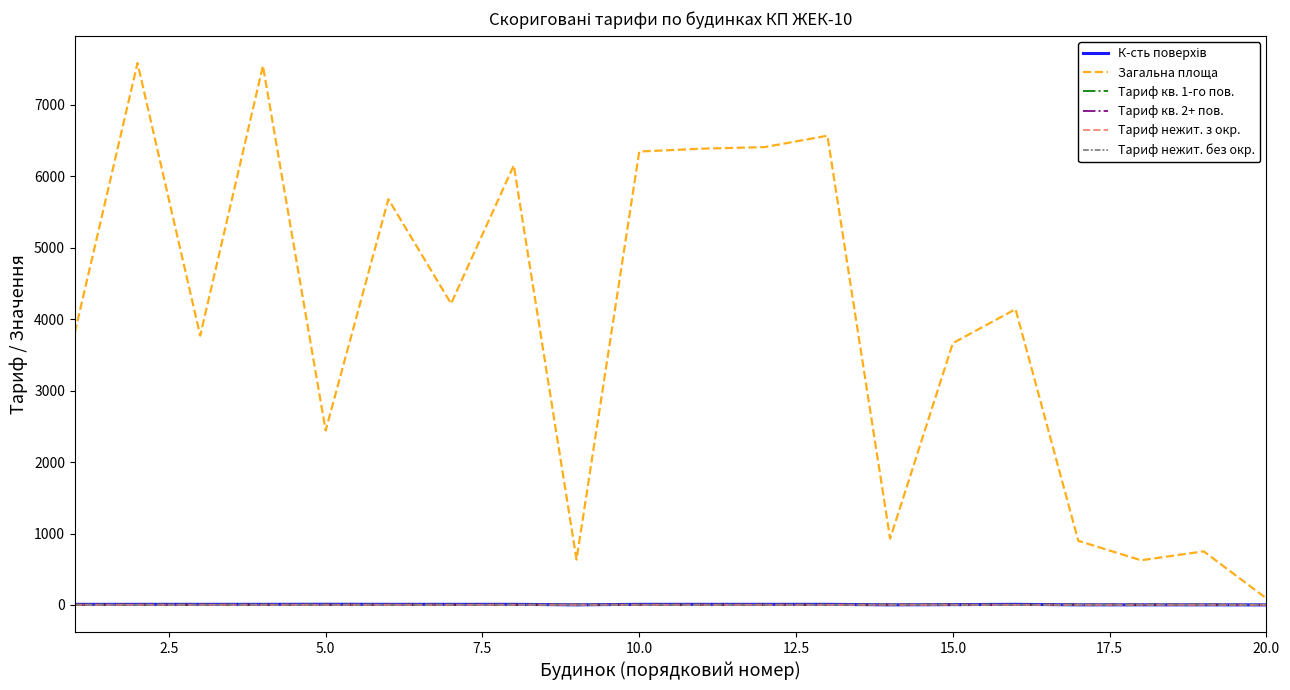

Which series has the widest spread of values?

Загальна площа